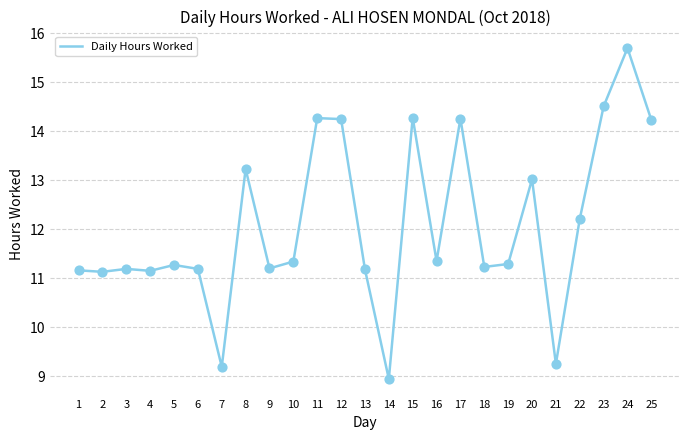

Approximately how many times larger is the value at 25 compared to 2?

1.3